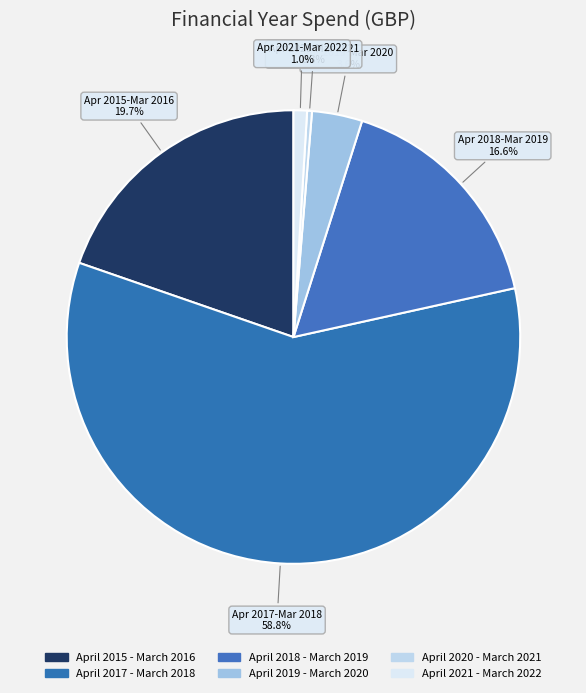

Is it true that April 2020 - March 2021 is 0% of the pie?

True